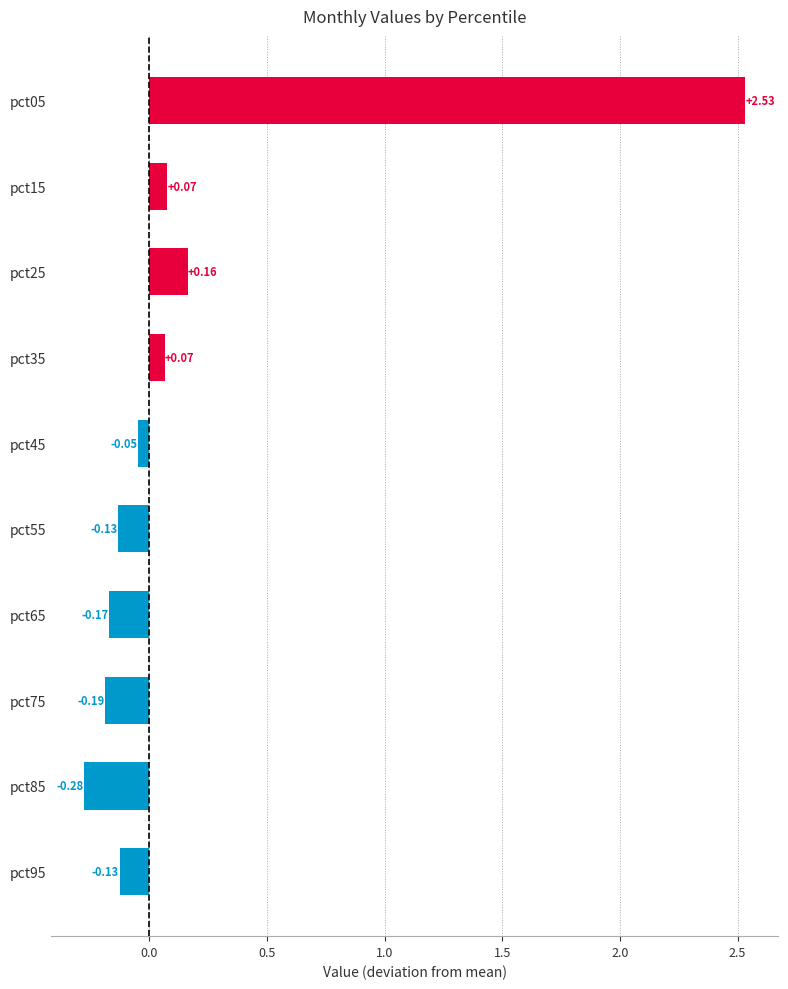

How many bars are there in total?

10